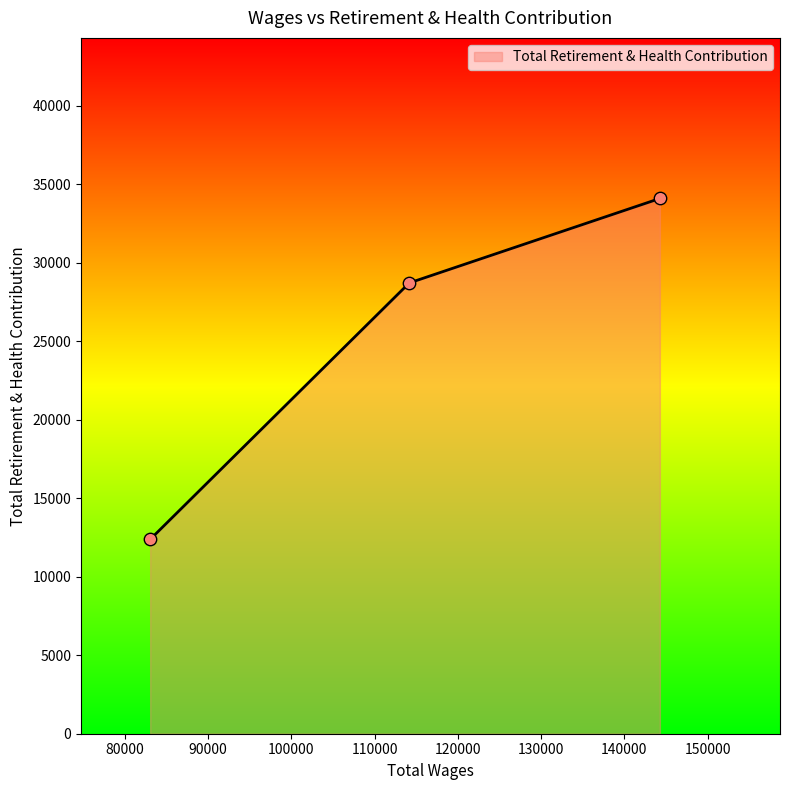

What is the greatest value displayed?

34103